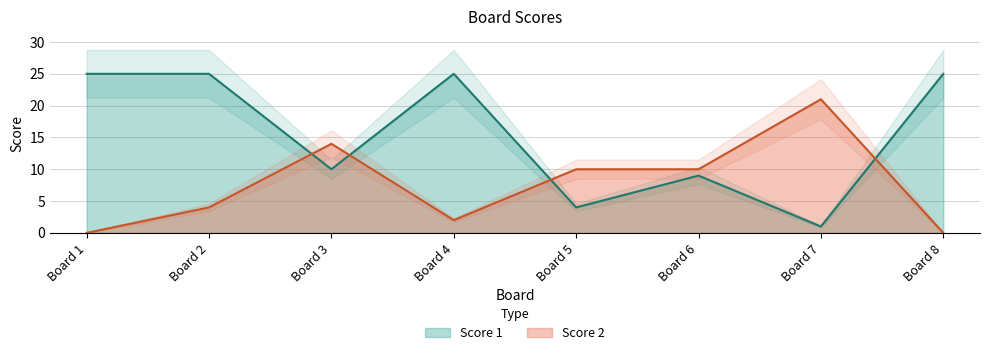

At which category does Score 1 reach its first local valley?

Board 3